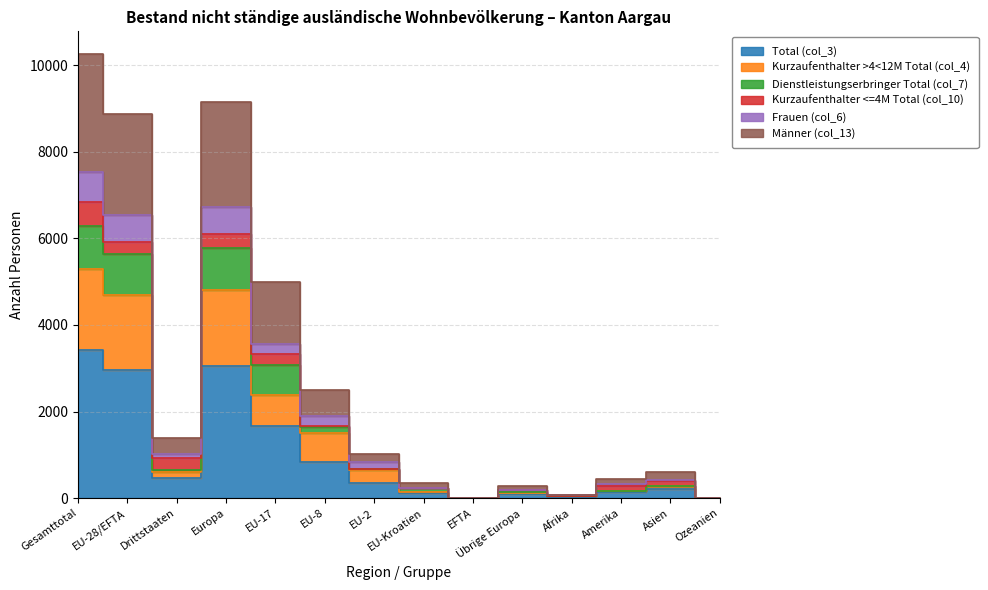

True or false: Männer (col_13) and Frauen (col_6) intersect in this chart.

False